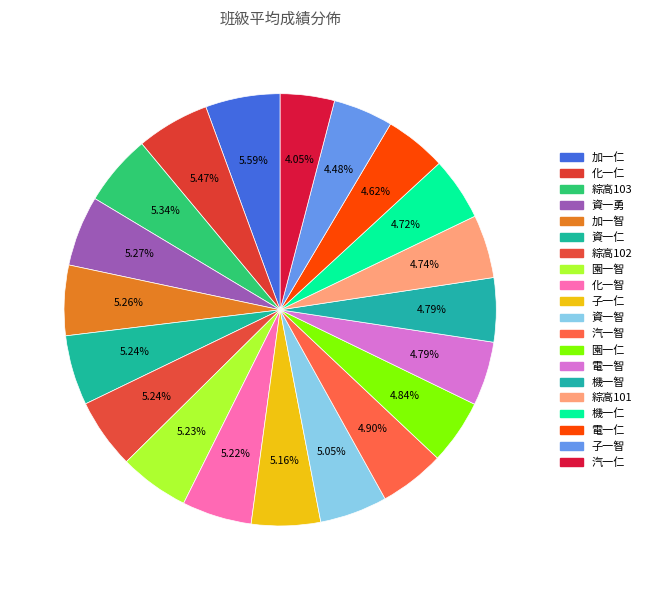

To the nearest percent, what is the combined percentage of 資一仁 and 綜高103?

11%